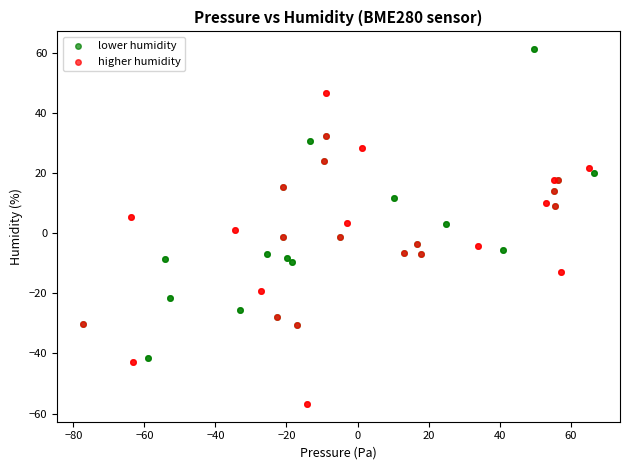

Which series reaches the maximum Y coordinate?

lower humidity